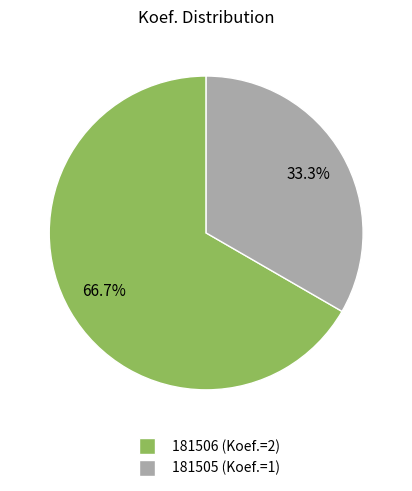

How many segments does this pie chart have?

2